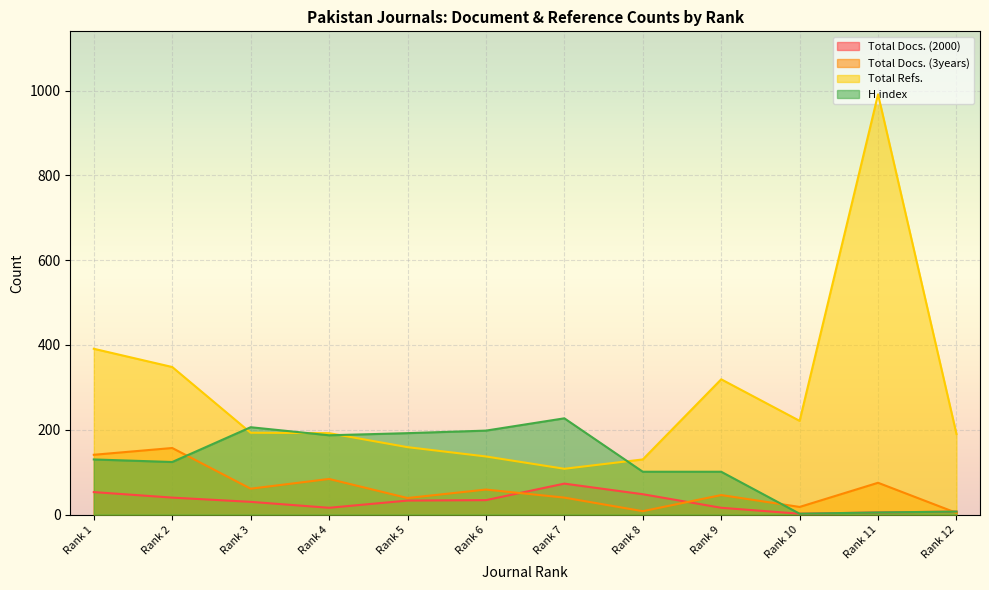

True or false: H index and Total Docs. (2000) cross at least once.

False